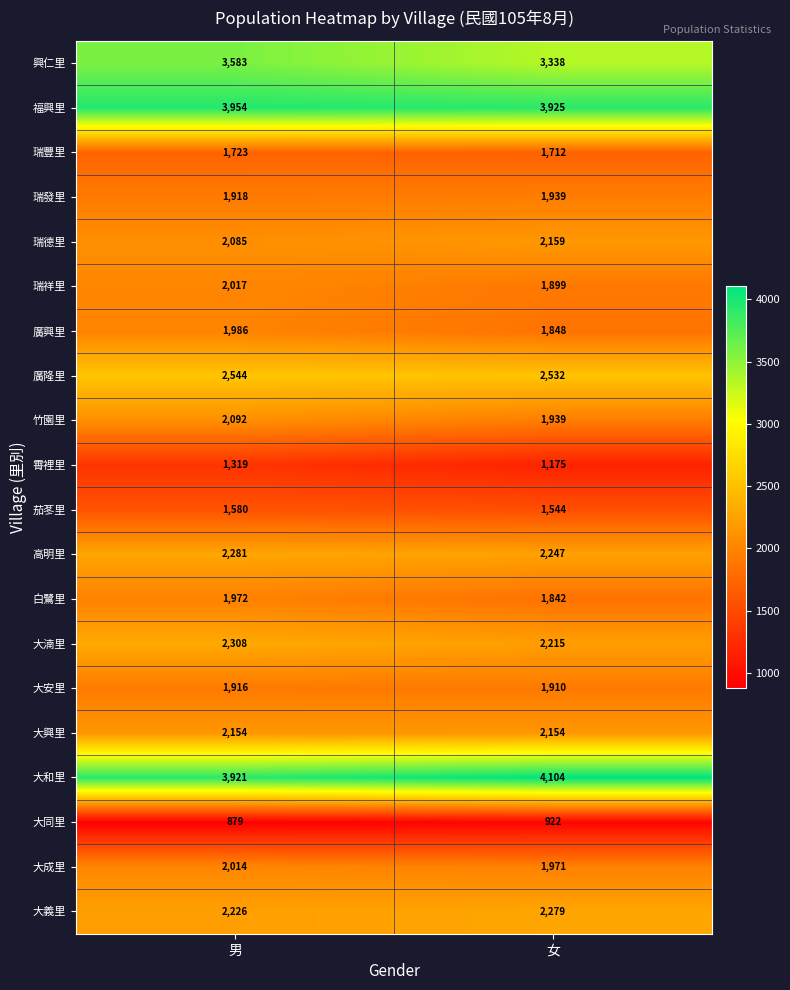

Rank the categories by 廣隆里 value from highest to lowest.

男, 女